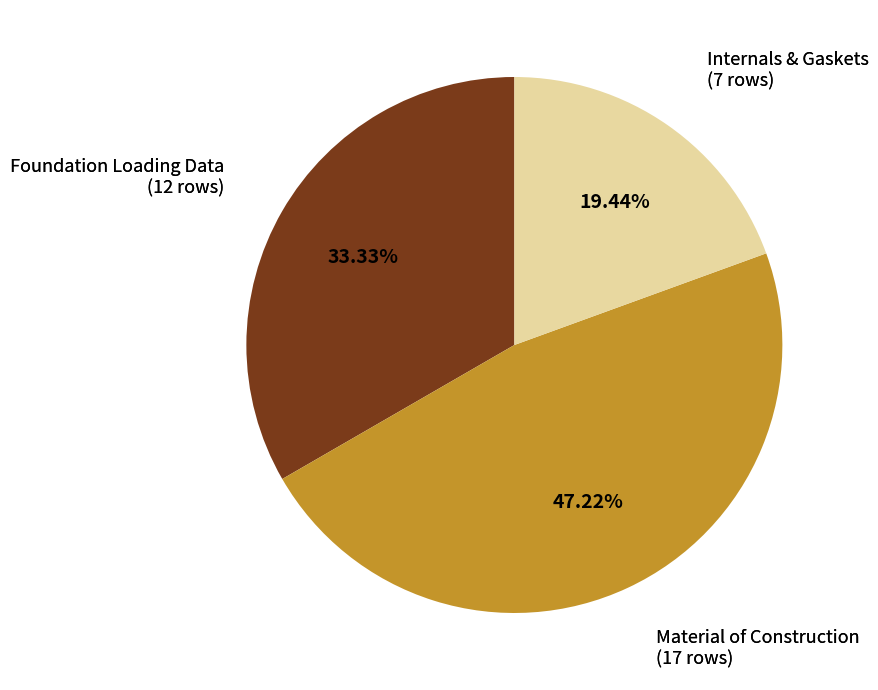

Is there any slice that represents more than half of the pie?

No